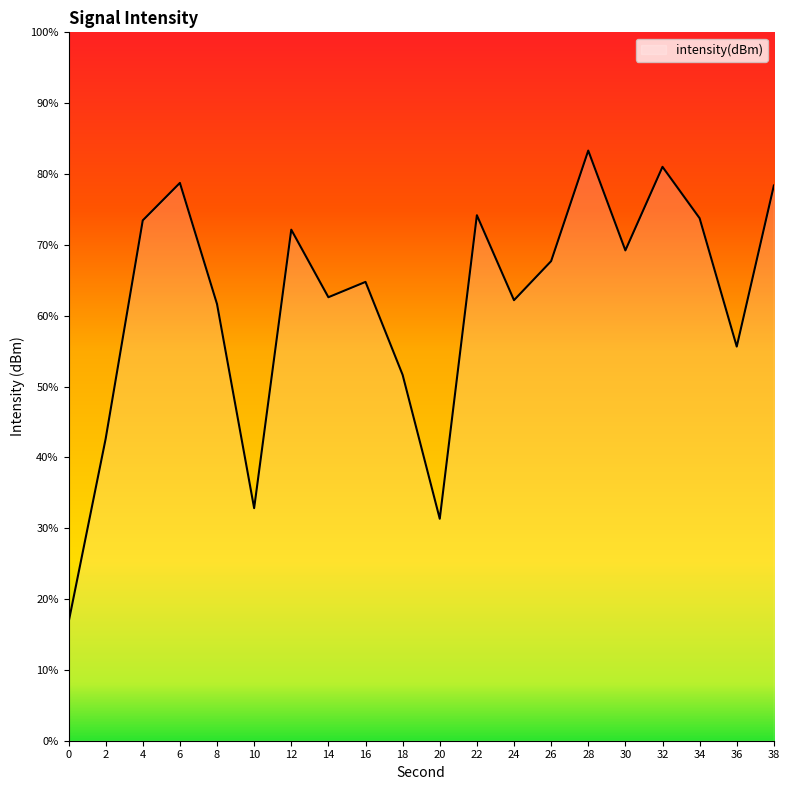

At which label does the data first exceed -131?

4